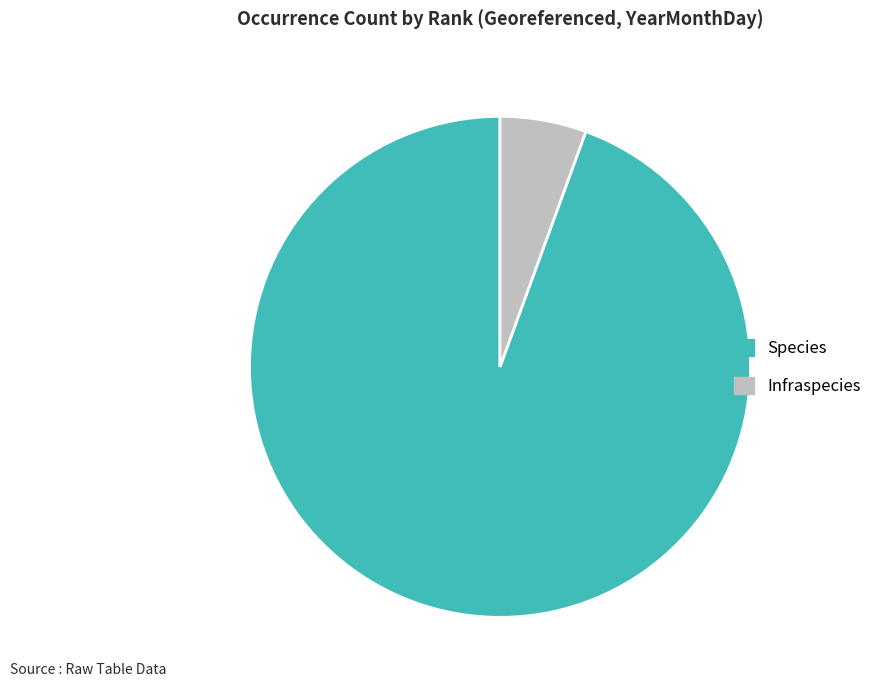

Count the number of slices in the pie.

2